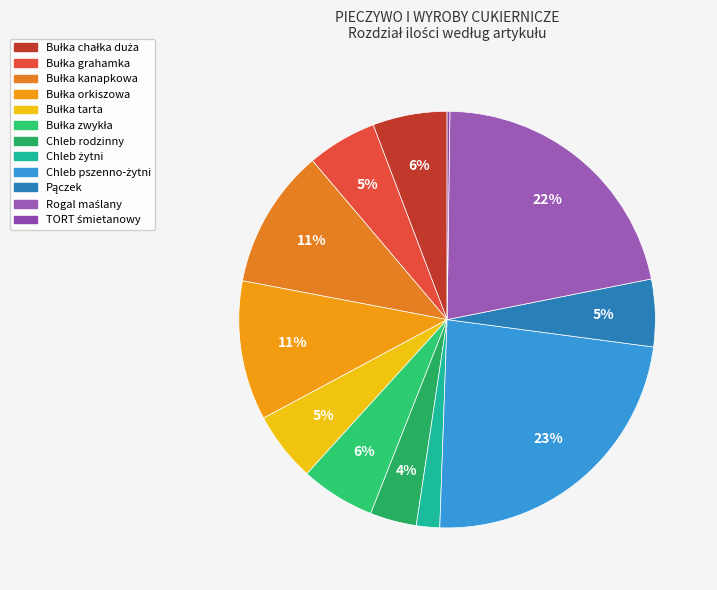

How many slices are in this pie chart?

12